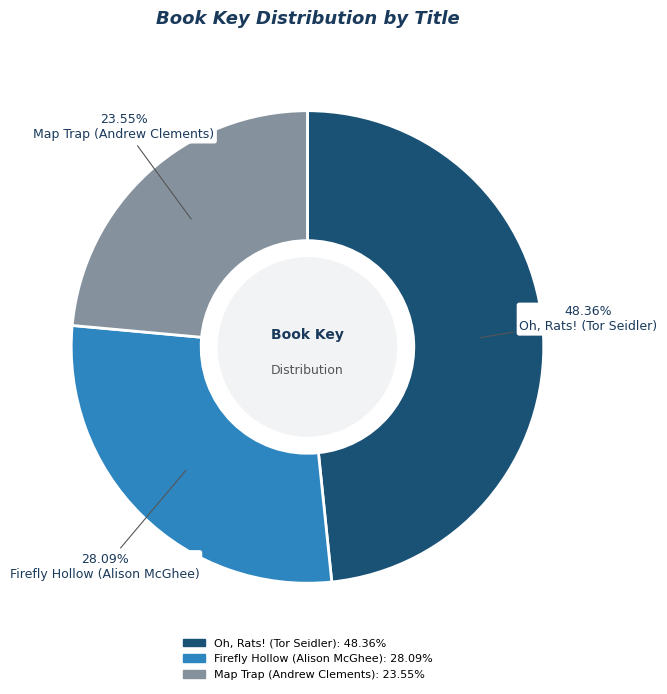

Does any single category account for the majority?

No